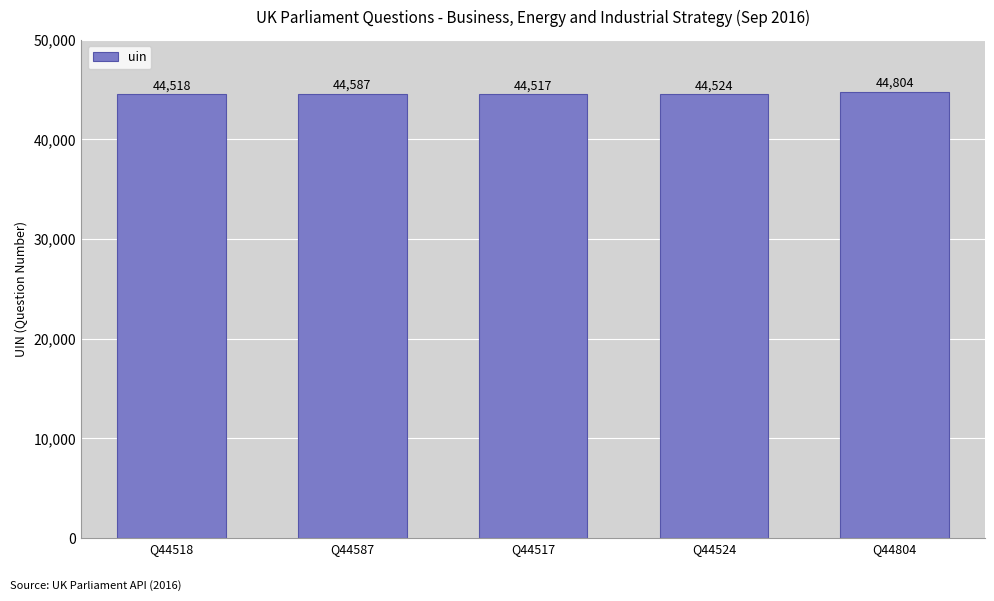

What is the smallest value displayed?

44517